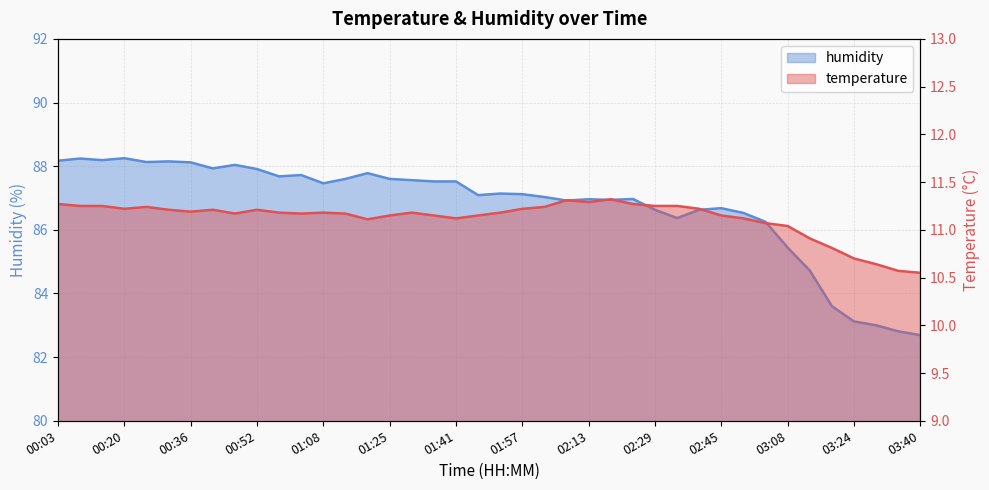

The value of humidity at 03:13 is 136.3. True or false?

False